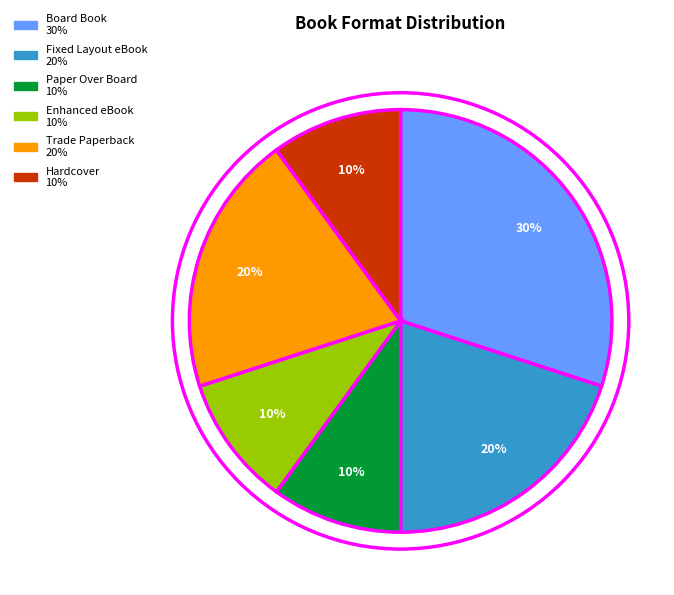

How many segments does this pie chart have?

6